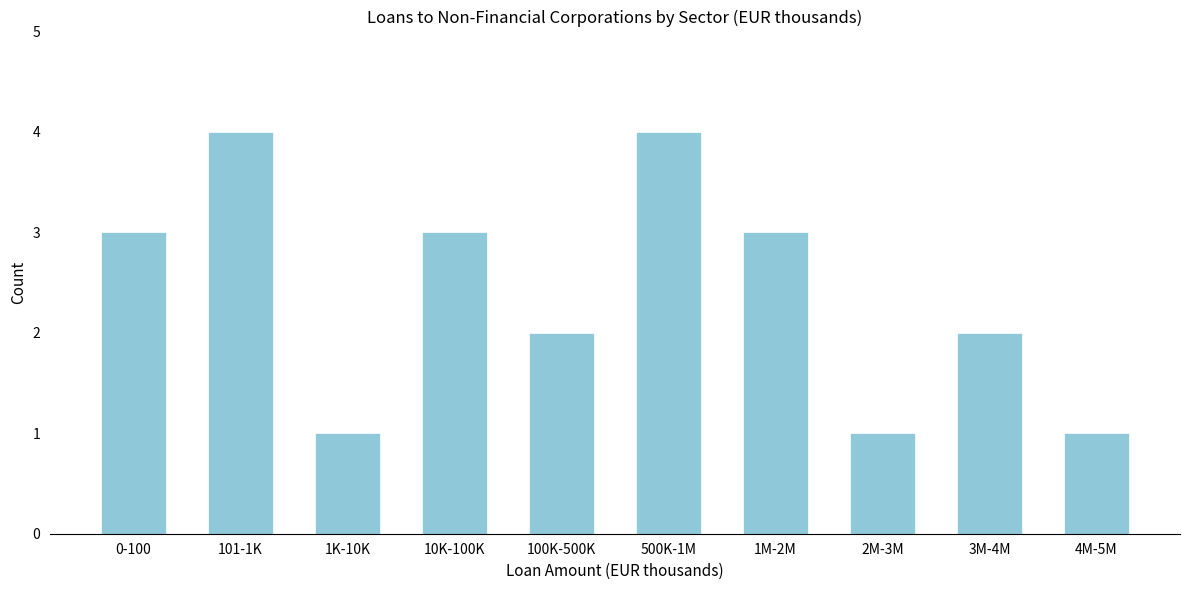

Reading left to right, transcribe all the data shown in this chart.

0-100=3	101-1K=4	1K-10K=1	10K-100K=3	100K-500K=2	500K-1M=4	1M-2M=3	2M-3M=1	3M-4M=2	4M-5M=1